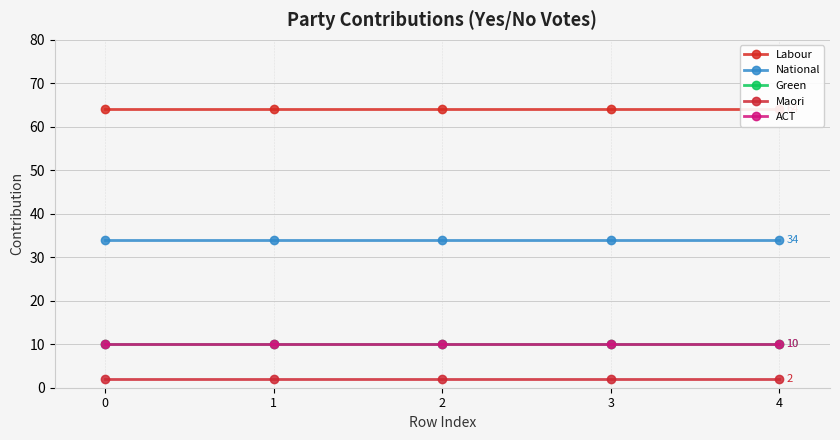

What is the sum of the National values at 4 and 1?

68